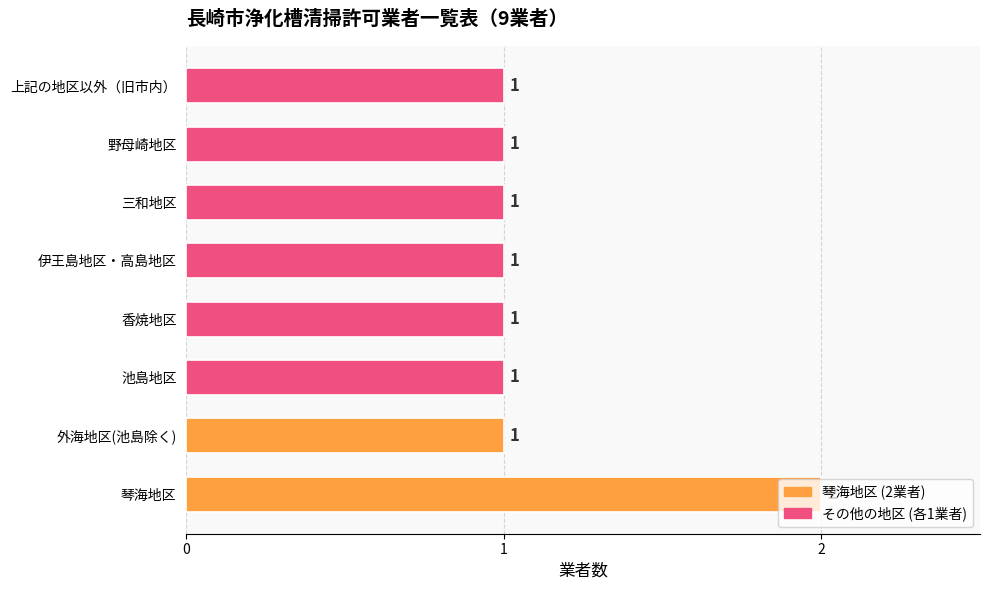

What is the smallest value displayed?

1